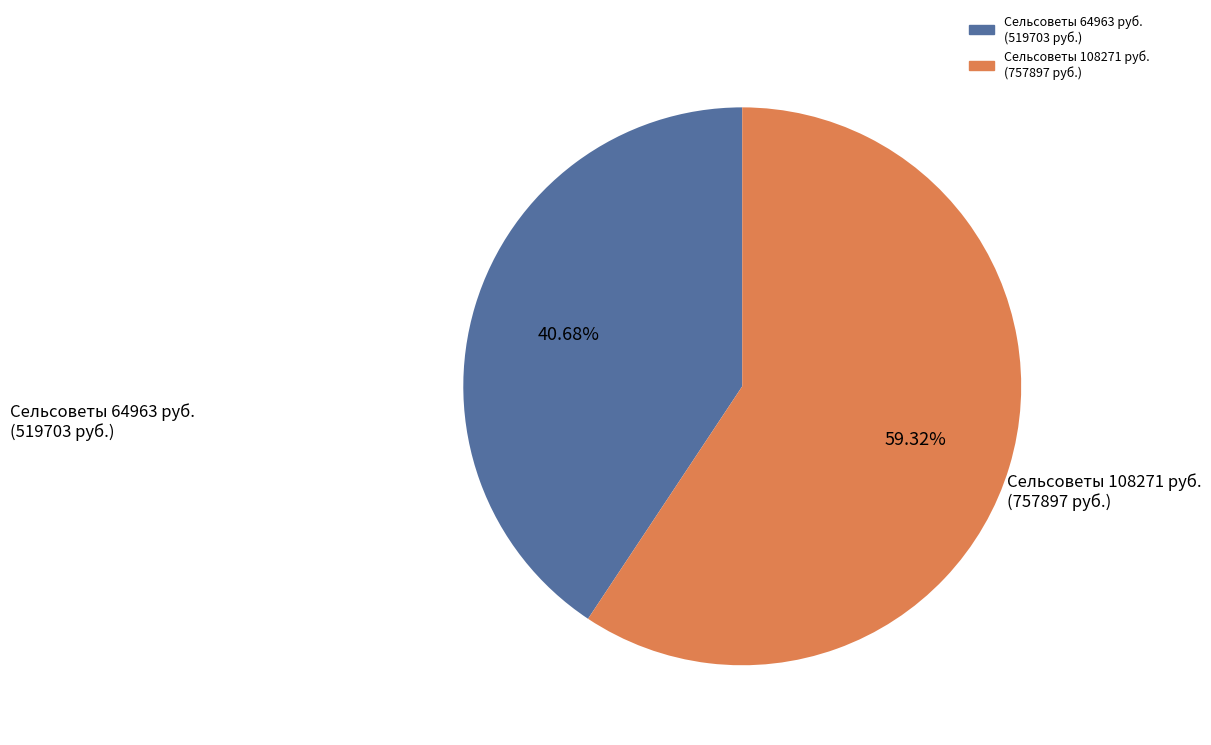

Does any single category account for the majority?

Yes